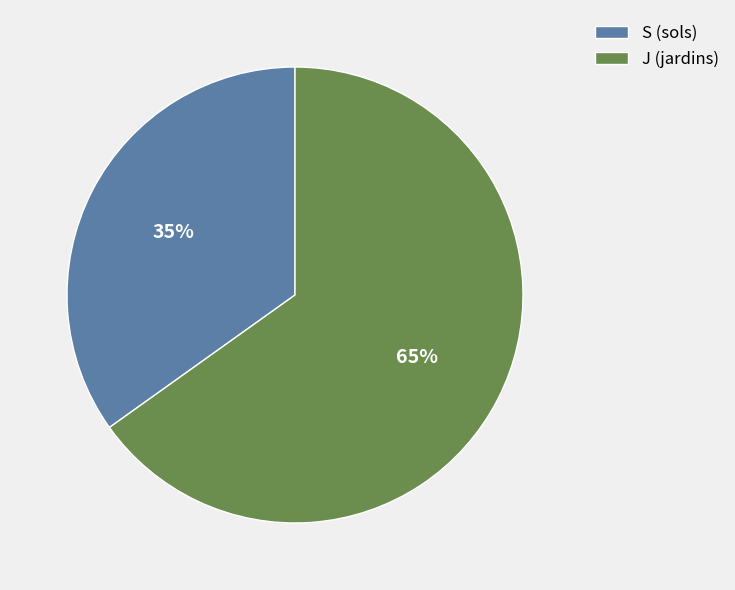

Does any single category account for the majority?

Yes